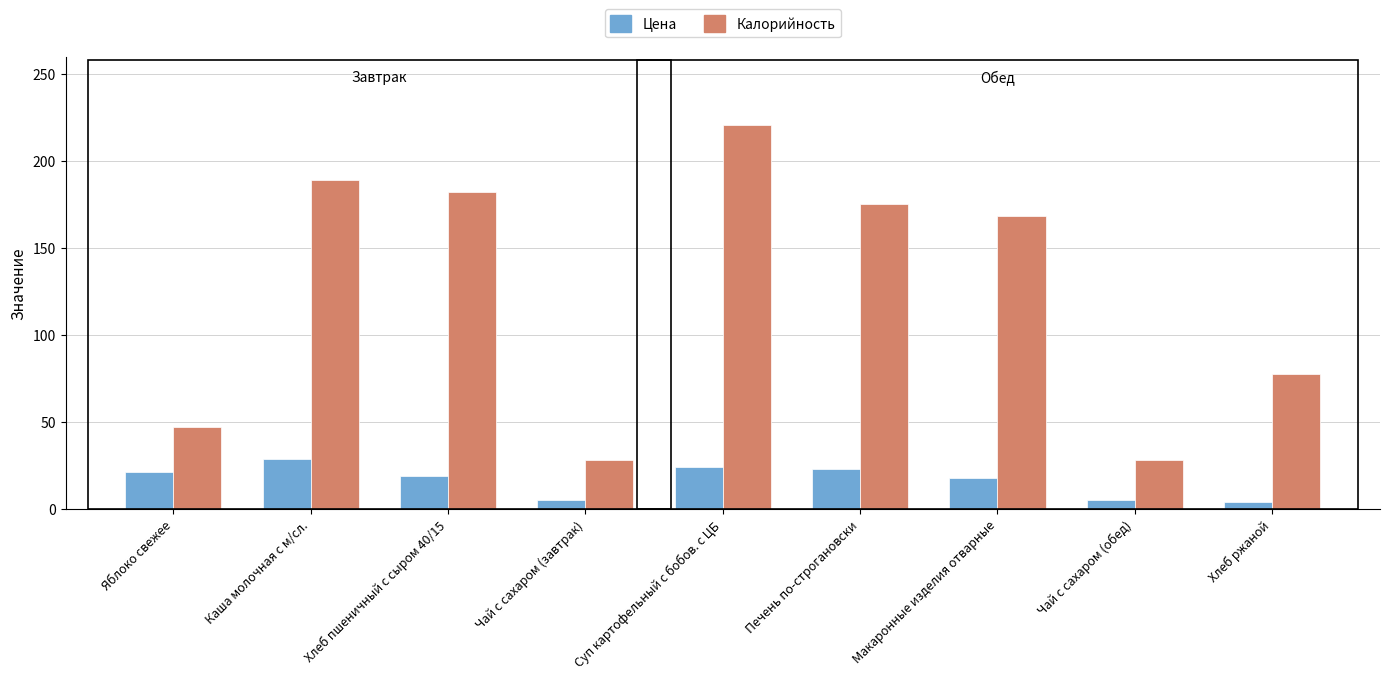

List the series in order of their peak value, lowest first.

Цена, Калорийность